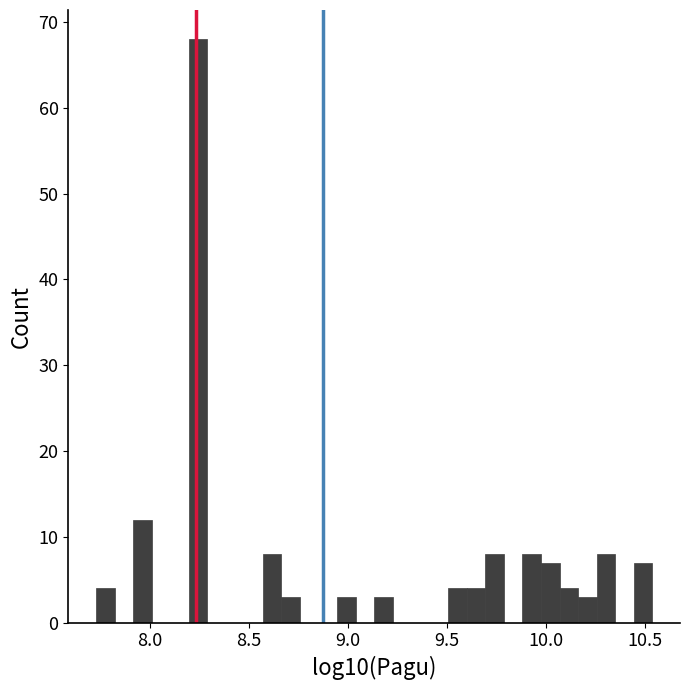

Around what value on the x-axis is the tallest bar? Give the approximate position of its centre, as read against the axis.

8.25